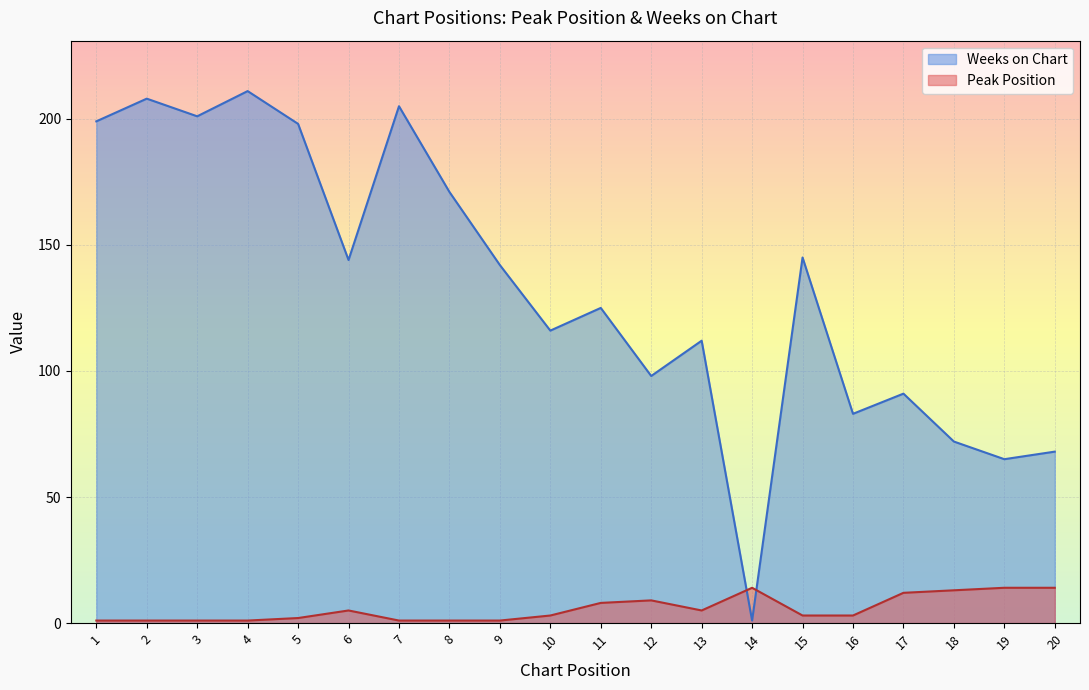

At which category is the sum across all series the highest?

4